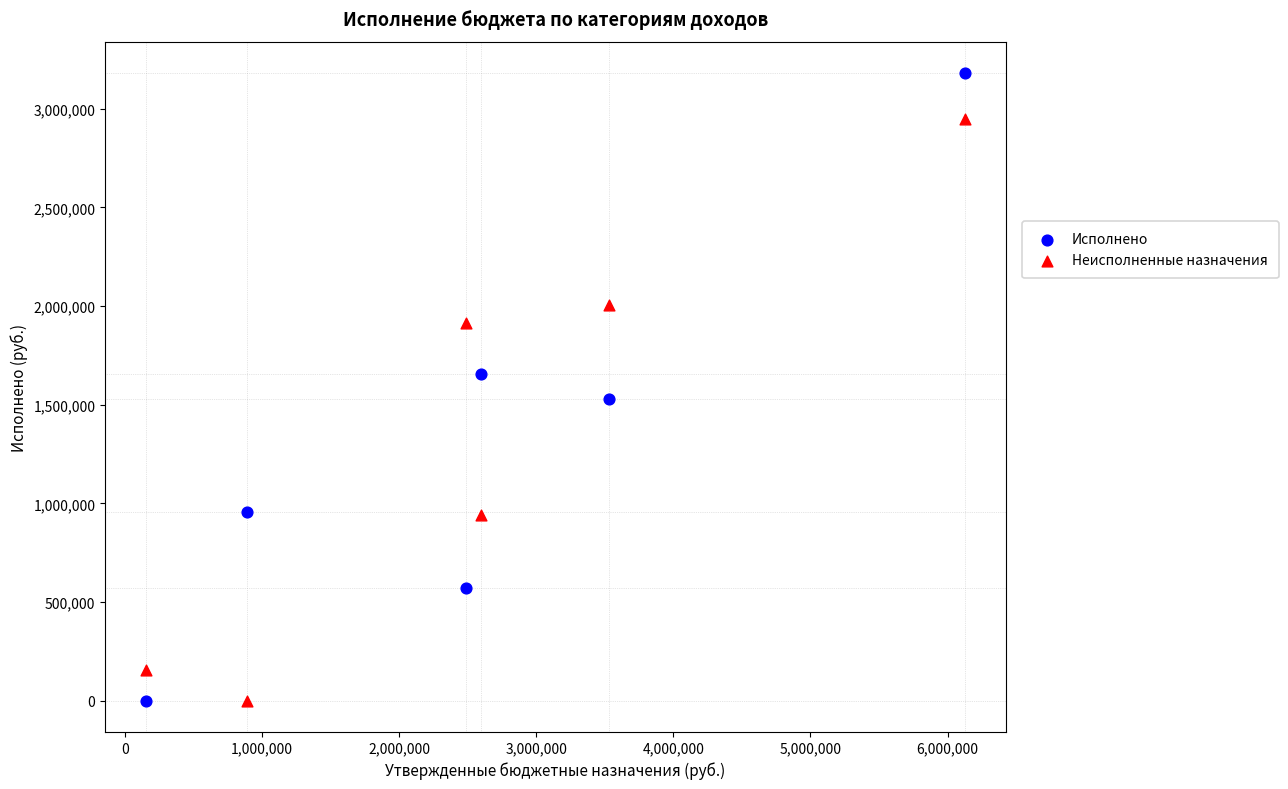

Which series has the largest Y range (max minus min)?

Исполнено